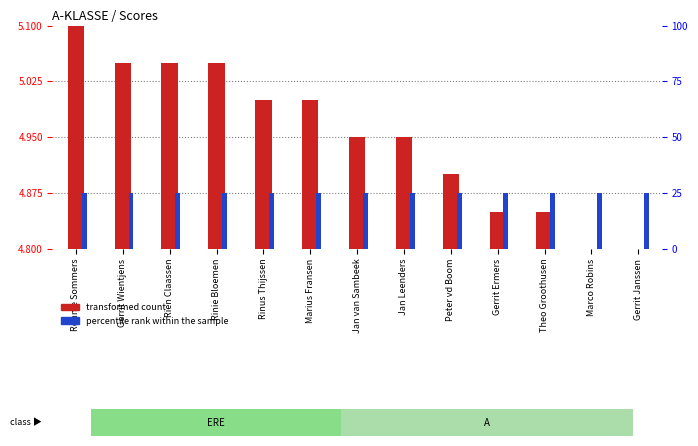

Between Peter vd Boom and Rinie Bloemen, which is larger?

Rinie Bloemen